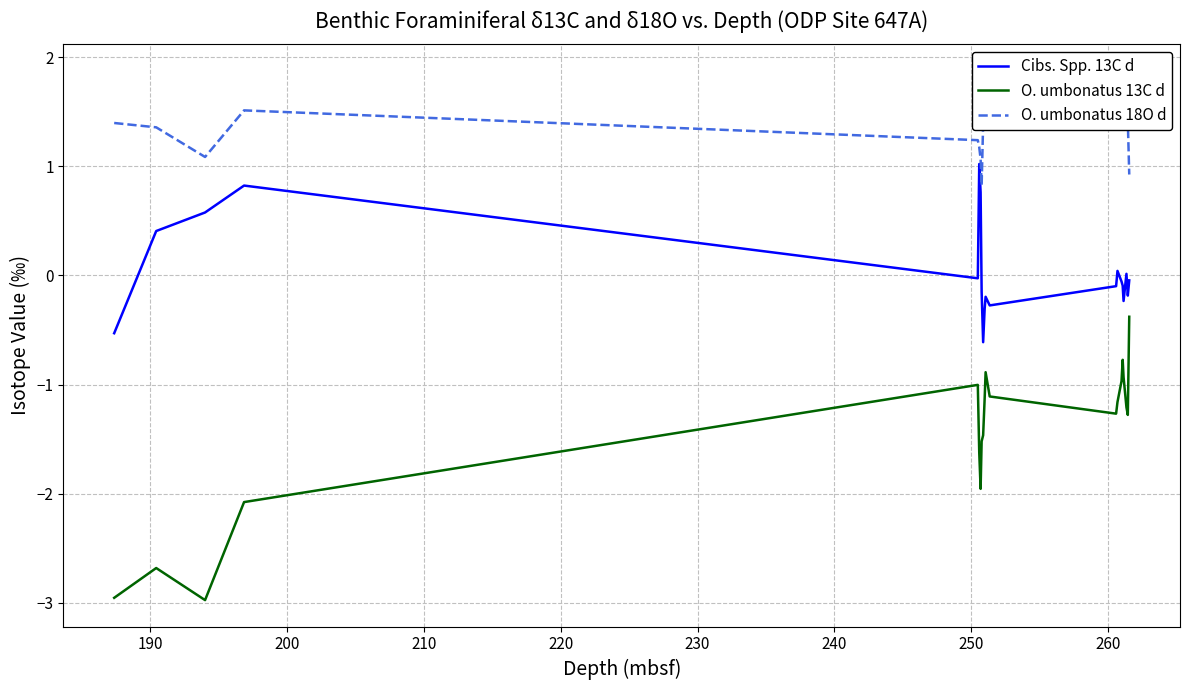

True or false: Cibs. Spp. 13C d has more than 2 interior local peaks.

True